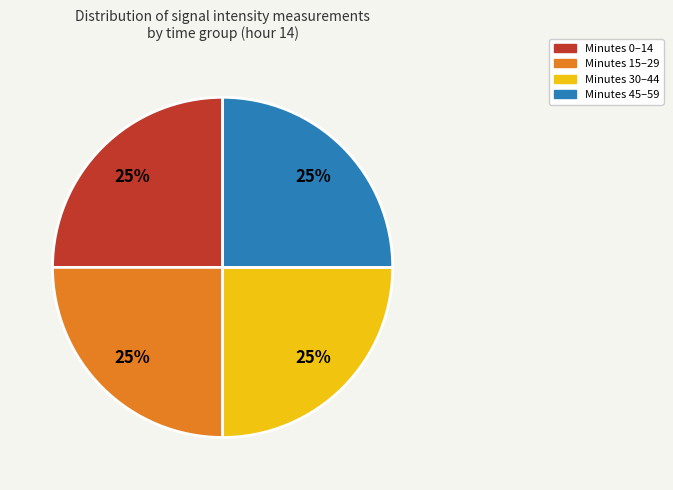

To the nearest percent, what is the average slice percentage?

25%